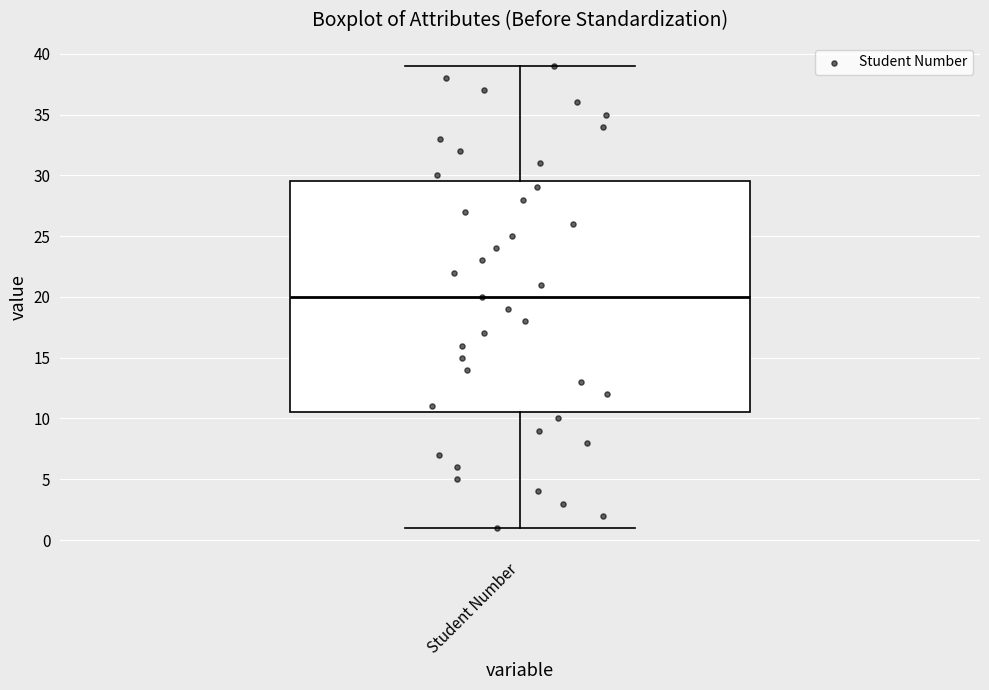

Read this box plot against the y-axis: the position of the median line, the range covered by the box, and the ends of both whiskers. The values are not printed on the chart, so give them approximately, as read against the axis.

median 20.0, box 10.5 to 29.5, whiskers 1.0 to 39.0